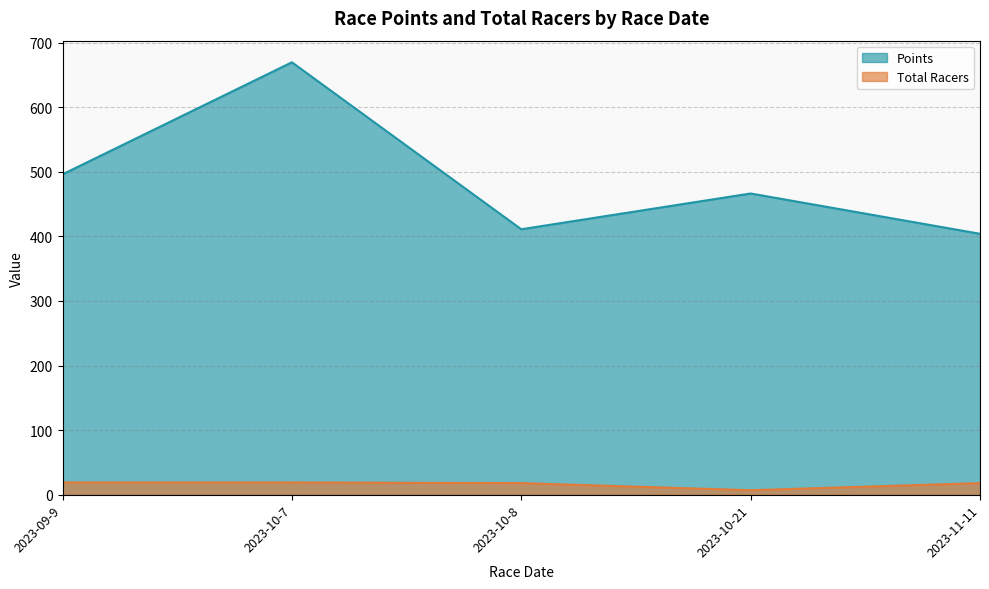

True or false: Points and Total Racers intersect in this chart.

False